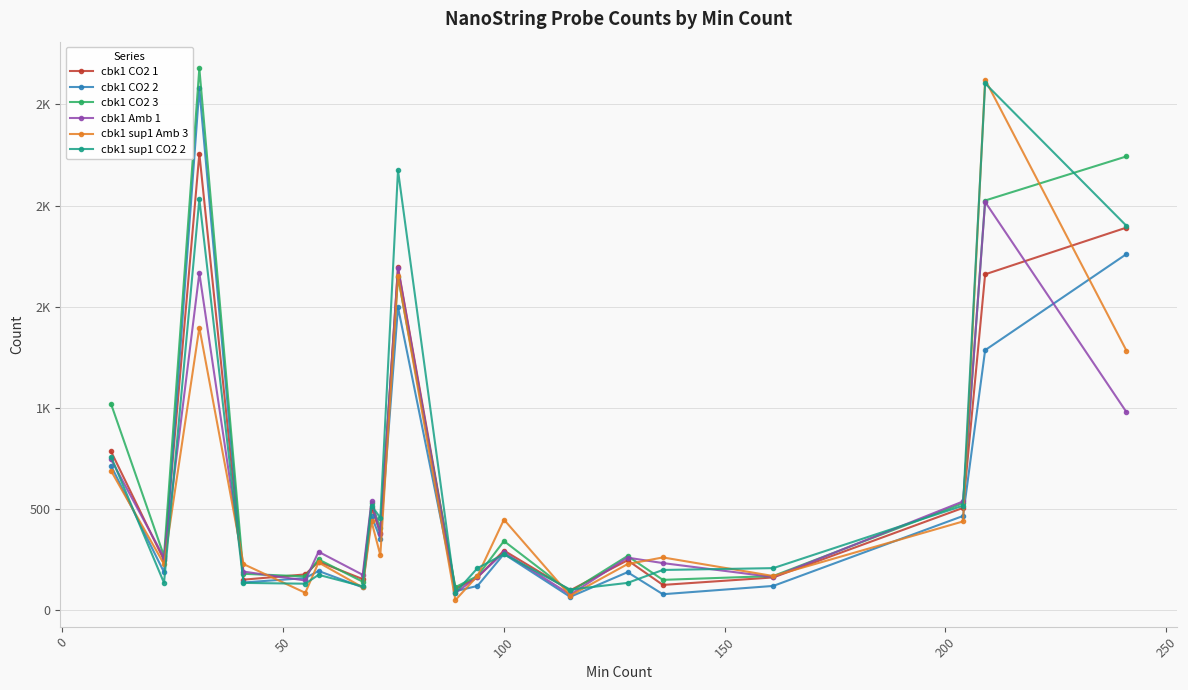

What are all the series names shown in the legend?

cbk1 CO2 1, cbk1 CO2 2, cbk1 CO2 3, cbk1 Amb 1, cbk1 sup1 Amb 3, cbk1 sup1 CO2 2